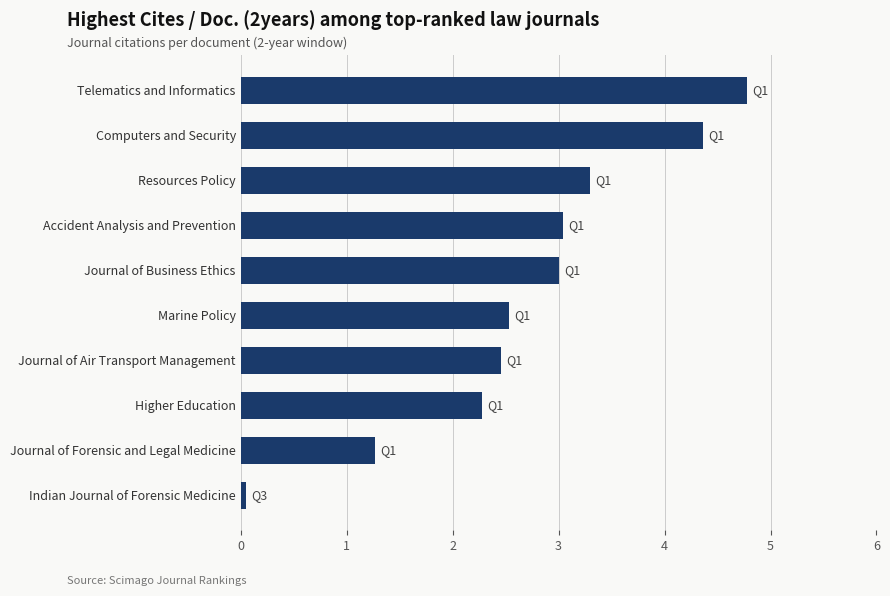

Which category has the highest value across all series?

Telematics and Informatics